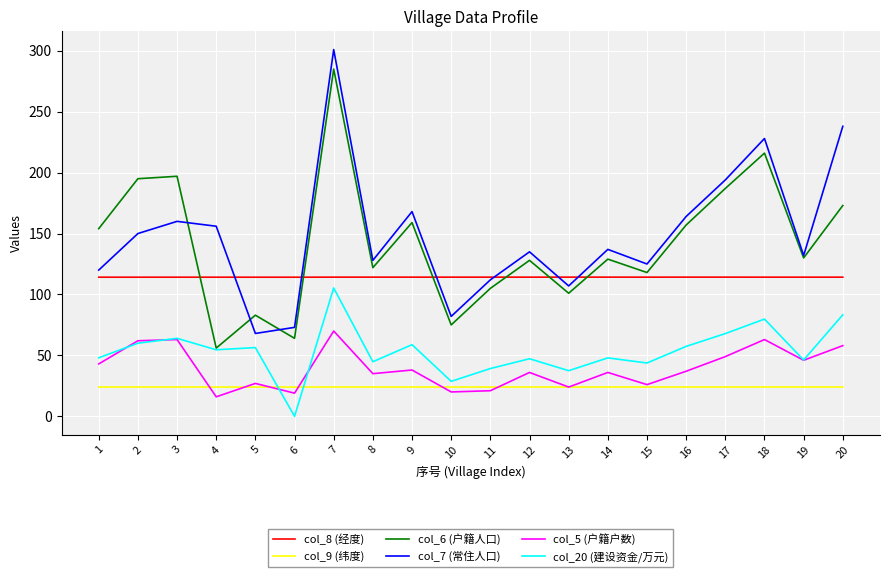

Where does the col_6 (户籍人口) series first go above 130?

1